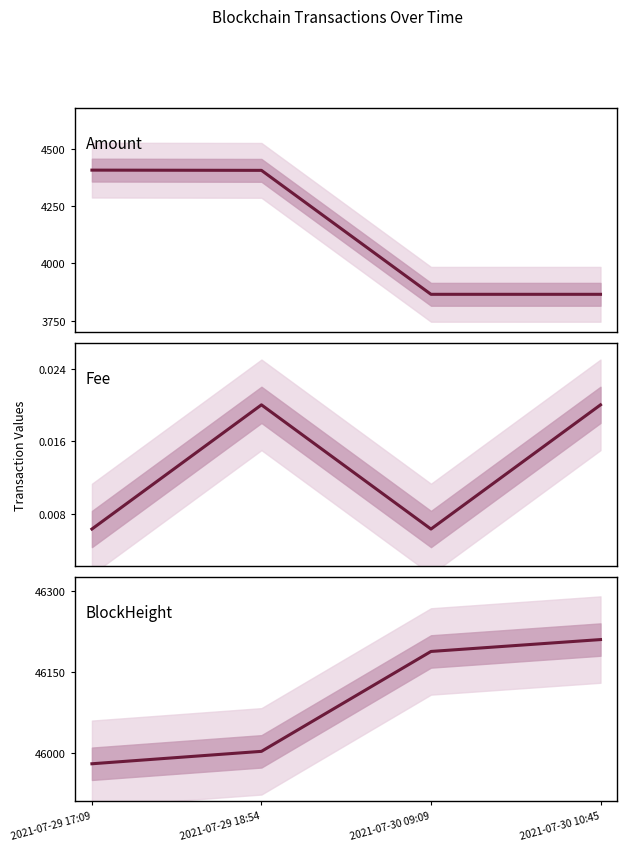

Reading right to left, what are all the values shown in this chart?

Amount: 3865.0	3865.0	4408.0	4409.0
Fee: 0.0	0.0	0.0	0.0
BlockHeight: 46210.0	46188.0	46003.0	45980.0